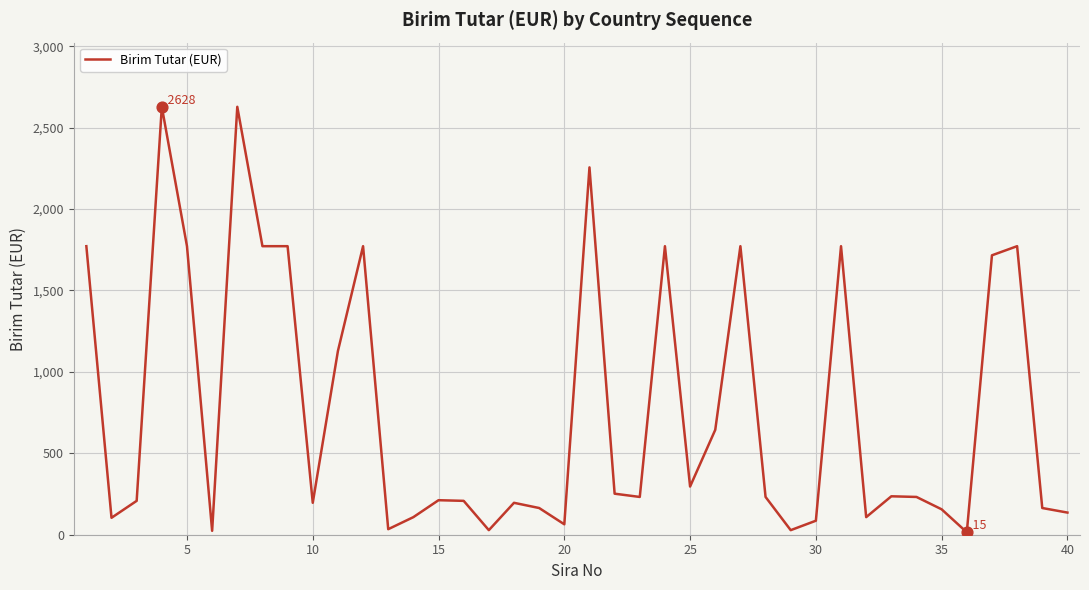

What is the maximum value shown in the chart?

2628